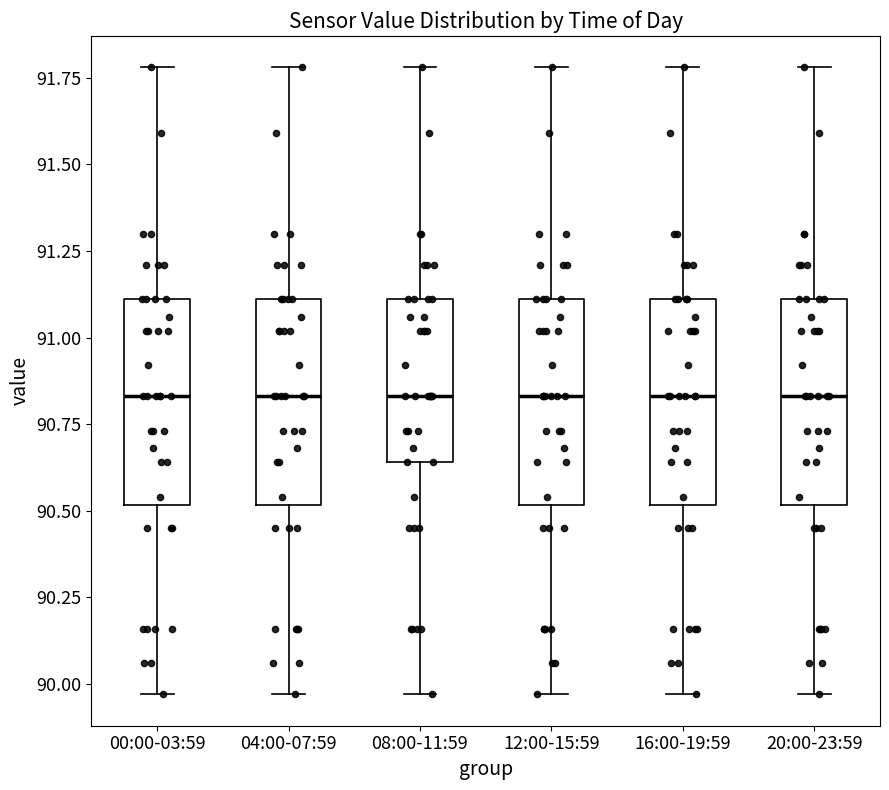

Reading left to right, transcribe this box plot: for each box, give where its median line is, the range the box spans, and where its two whiskers end, as read against the y-axis. The values are not printed on the chart, so give them approximately, as read against the axis.

00:00-03:59: median 90.85, box 90.50 to 91.10, whiskers 89.95 to 91.80
04:00-07:59: median 90.85, box 90.50 to 91.10, whiskers 89.95 to 91.80
08:00-11:59: median 90.85, box 90.65 to 91.10, whiskers 89.95 to 91.80
12:00-15:59: median 90.85, box 90.50 to 91.10, whiskers 89.95 to 91.80
16:00-19:59: median 90.85, box 90.50 to 91.10, whiskers 89.95 to 91.80
20:00-23:59: median 90.85, box 90.50 to 91.10, whiskers 89.95 to 91.80